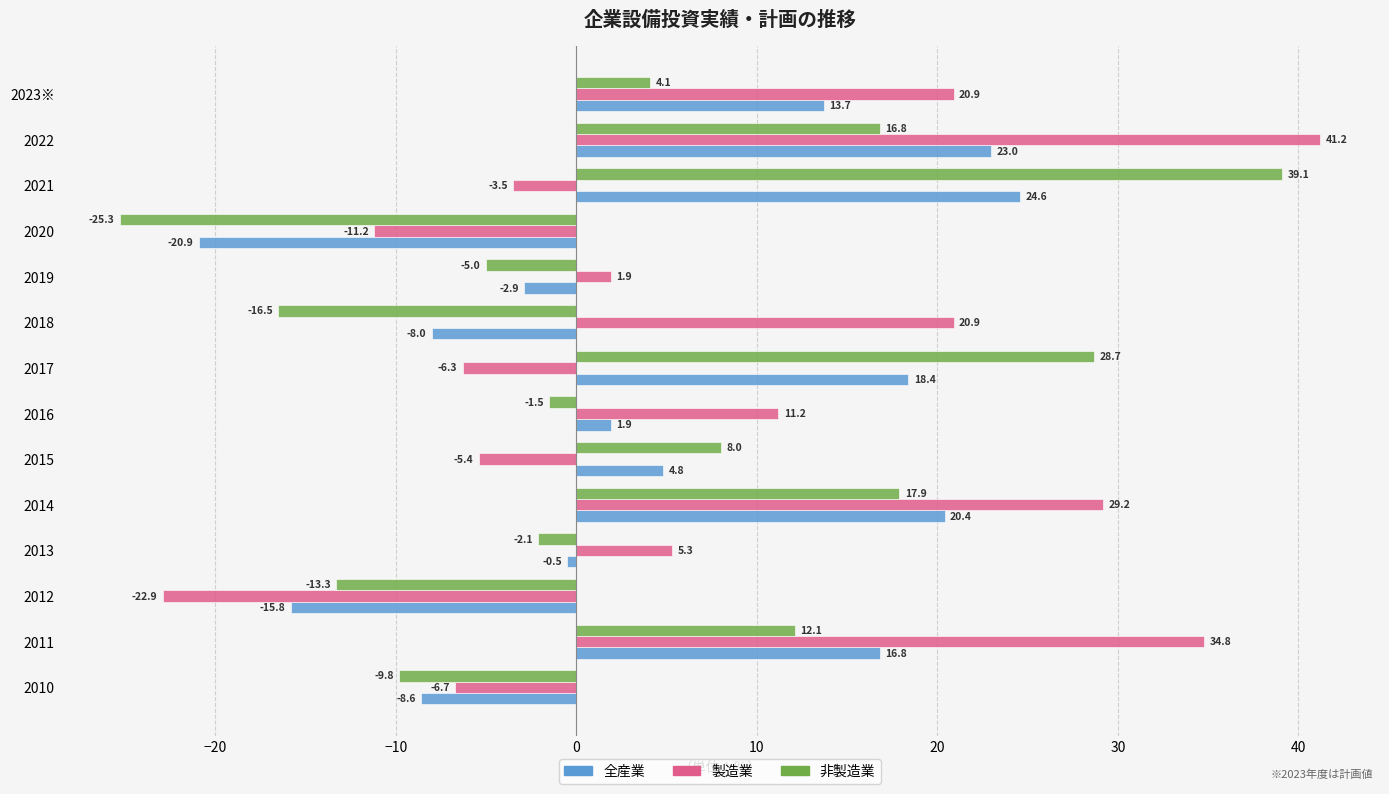

Rank the series by their maximum value, from highest to lowest.

製造業, 非製造業, 全産業